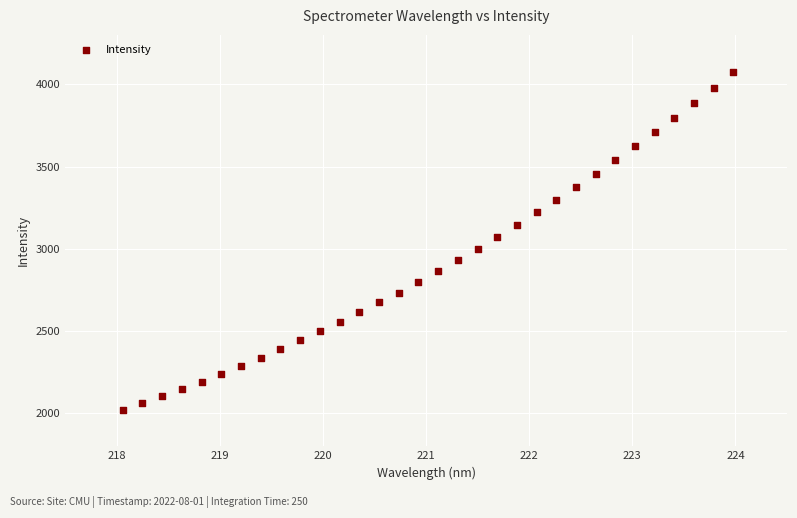

What is the range of X values (max minus min)?

5.9